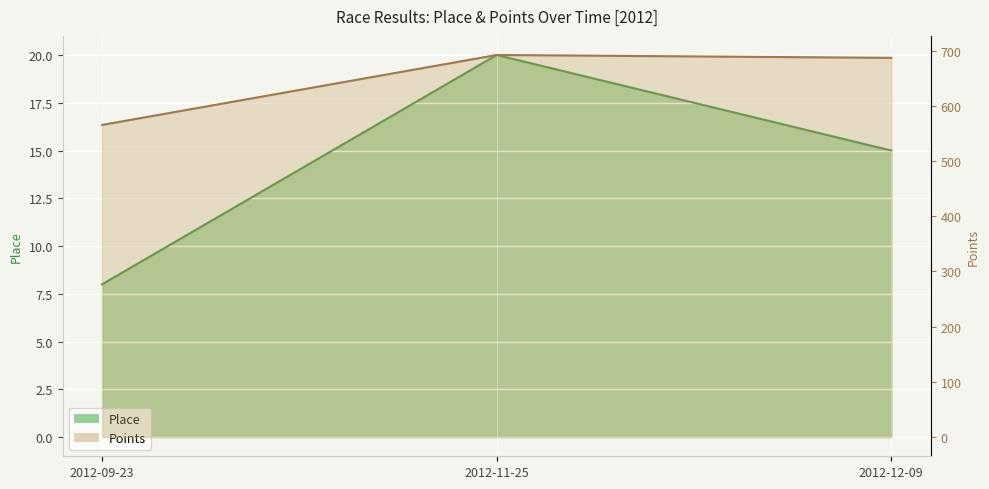

What are all the series names shown in the legend?

Place, Points